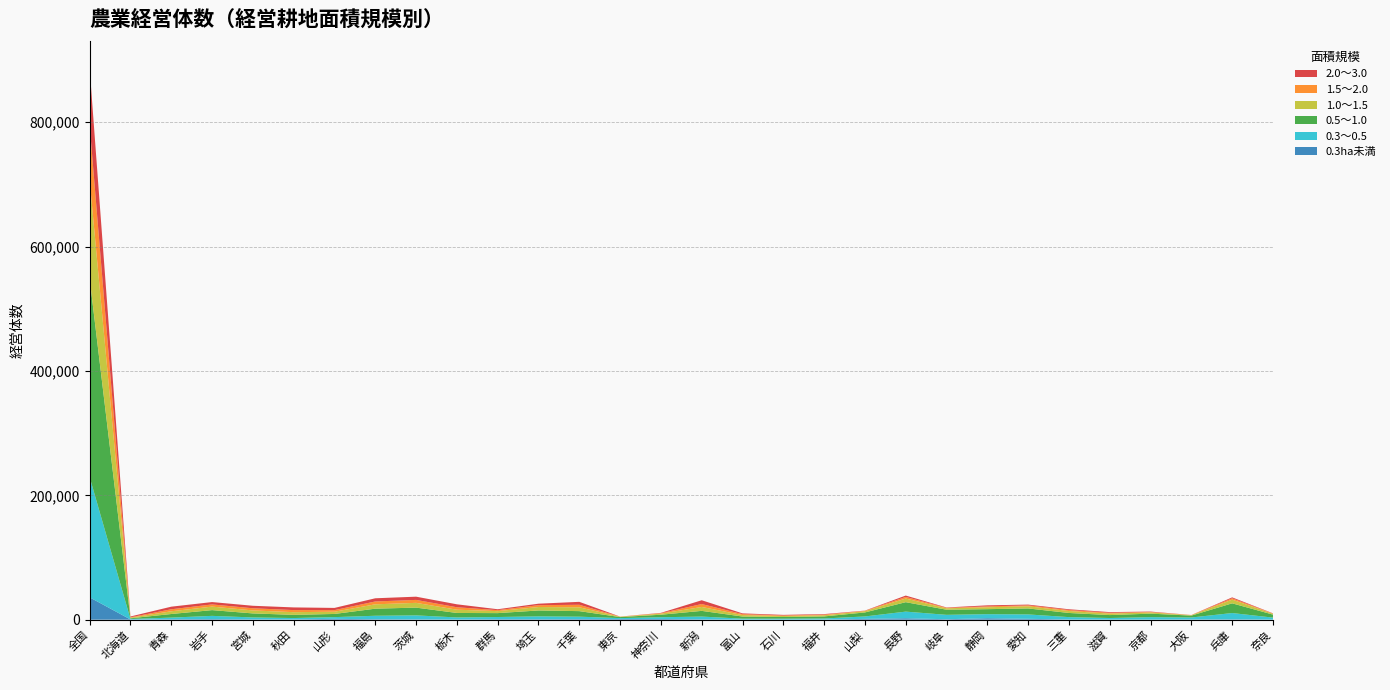

Reading left to right, extract all data points from this chart.

0.3ha未満: 全国=35932	北海道=399	青森=707	岩手=928	宮城=514	秋田=397	山形=1390	福島=714	茨城=509	栃木=295	群馬=752	埼玉=701	千葉=866	東京=1067	神奈川=1176	新潟=544	富山=135	石川=177	福井=186	山梨=1333	長野=2315	岐阜=754	静岡=2361	愛知=1421	三重=365	滋賀=214	京都=221	大阪=357	兵庫=599	奈良=180
0.3～0.5: 全国=193434	北海道=748	青森=2667	岩手=5241	宮城=3130	秋田=2265	山形=2762	福島=5624	茨城=6445	栃木=3334	群馬=3575	埼玉=4688	千葉=4016	東京=1490	神奈川=2785	新潟=4494	富山=1530	石川=1465	福井=1789	山梨=3886	長野=10688	岐阜=7074	静岡=6532	愛知=7055	三重=3792	滋賀=2507	京都=3868	大阪=3189	兵庫=10132	奈良=3200
0.5～1.0: 全国=319190	北海道=1123	青森=5776	岩手=9243	宮城=6447	秋田=5138	山形=5089	福島=11380	茨城=12477	栃木=7207	群馬=6251	埼玉=9463	千葉=8894	東京=1661	神奈川=4036	新潟=9149	富山=3431	石川=2698	福井=3299	山梨=6442	長野=15173	岐阜=8234	静岡=8041	愛知=9608	三重=6651	滋賀=4716	京都=5661	大阪=3022	兵庫=15591	奈良=4798
1.0～1.5: 全国=158186	北海道=937	青森=4361	岩手=5645	宮城=4819	秋田=4304	山形=3597	福島=7023	茨城=7657	栃木=5266	群馬=3183	埼玉=5554	千葉=6153	東京=520	神奈川=1726	新潟=6298	富山=2357	石川=1581	福井=1860	山梨=2081	長野=5815	岐阜=2274	静岡=3086	愛知=3475	三重=3137	滋賀=2412	京都=1946	大阪=675	兵庫=5928	奈良=1351
1.5～2.0: 全国=88376	北海道=694	青森=3238	岩手=3503	宮城=3474	秋田=3339	山形=2563	福島=4556	茨城=4752	栃木=3913	群馬=1613	埼玉=2966	千葉=4058	東京=168	神奈川=771	新潟=4699	富山=1515	石川=901	福井=1059	山梨=564	長野=2630	岐阜=806	静岡=1422	愛知=1514	三重=1616	滋賀=1267	京都=751	大阪=197	兵庫=2190	奈良=402
2.0～3.0: 全国=91427	北海道=1247	青森=4192	岩手=3800	宮城=4019	秋田=4320	山形=3548	福島=5145	茨城=5187	栃木=4740	群馬=1445	埼玉=2379	千葉=4737	東京=86	神奈川=489	新潟=6104	富山=1184	石川=945	福井=827	山梨=313	長野=2200	岐阜=539	静岡=1654	愛知=1193	三重=1203	滋賀=1097	京都=626	大阪=123	兵庫=1466	奈良=359